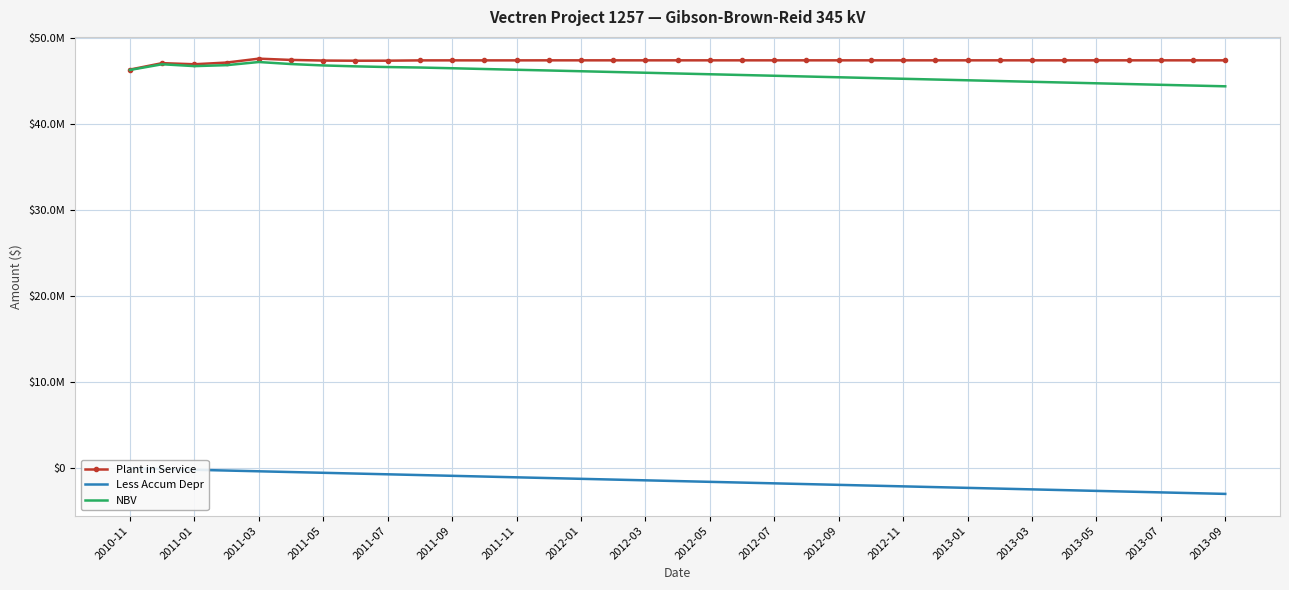

Reading right to left, list all the values displayed in this chart.

Plant in Service: 47376402.1	47376402.1	47376402.1	47376402.1	47376402.1	47376402.1	47376402.1	47376402.1	47376402.1	47376402.1	47376402.1	47376402.1	47376402.1	47376402.1	47376402.1	47376402.1	47376402.1	47376402.1	47376402.1	47376402.1	47376402.1	47376402.1	47372224.8	47372224.8	47373984.0	47370162.5	47337560.4	47331465.3	47350480.4	47424296.7	47571911.6	47118361.4	46920436.1	47049459.0	46300700.3
Less Accum Depr: -3019331.5	-2931736.3	-2844141.1	-2756545.9	-2668950.7	-2581355.5	-2493760.2	-2406165.0	-2318569.8	-2230974.6	-2143379.4	-2055784.2	-1968188.9	-1880593.7	-1792998.5	-1705403.3	-1617808.1	-1530212.9	-1442617.7	-1355022.5	-1267427.3	-1179832.0	-1092236.8	-1004649.3	-917061.8	-829471.1	-741887.4	-654364.0	-566851.9	-479304.6	-391620.9	-303664.2	-216546.0	-129793.9	-42803.2
NBV: 44357070.6	44444665.8	44532261.0	44619856.3	44707451.5	44795046.7	44882641.9	44970237.1	45057832.3	45145427.5	45233022.8	45320618.0	45408213.2	45495808.4	45583403.6	45670998.8	45758594.0	45846189.2	45933784.5	46021379.7	46108974.9	46196570.1	46279988.0	46367575.4	46456922.1	46540691.4	46595672.9	46677101.2	46783628.5	46944992.0	47180290.8	46814697.2	46703890.0	46919665.2	46257897.1